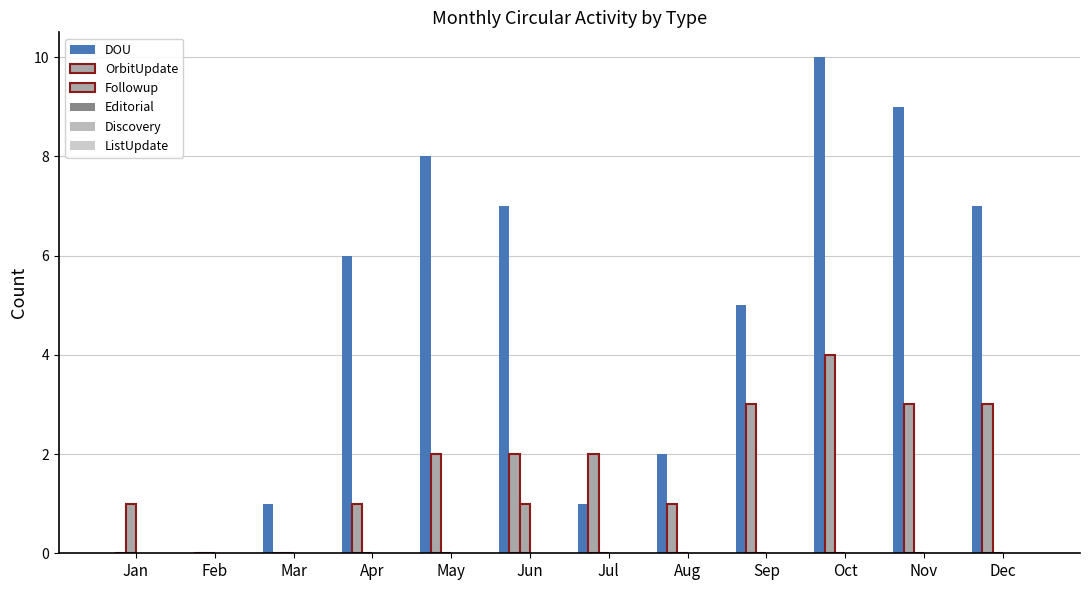

What is the total value across all series at Apr?

7